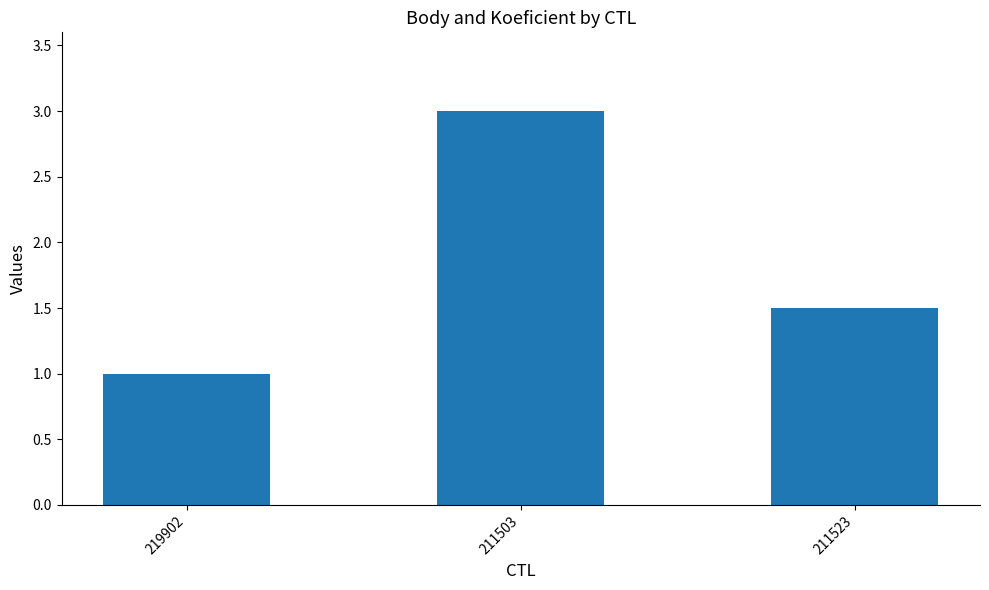

Rank the categories by value from highest to lowest.

211503, 211523, 219902